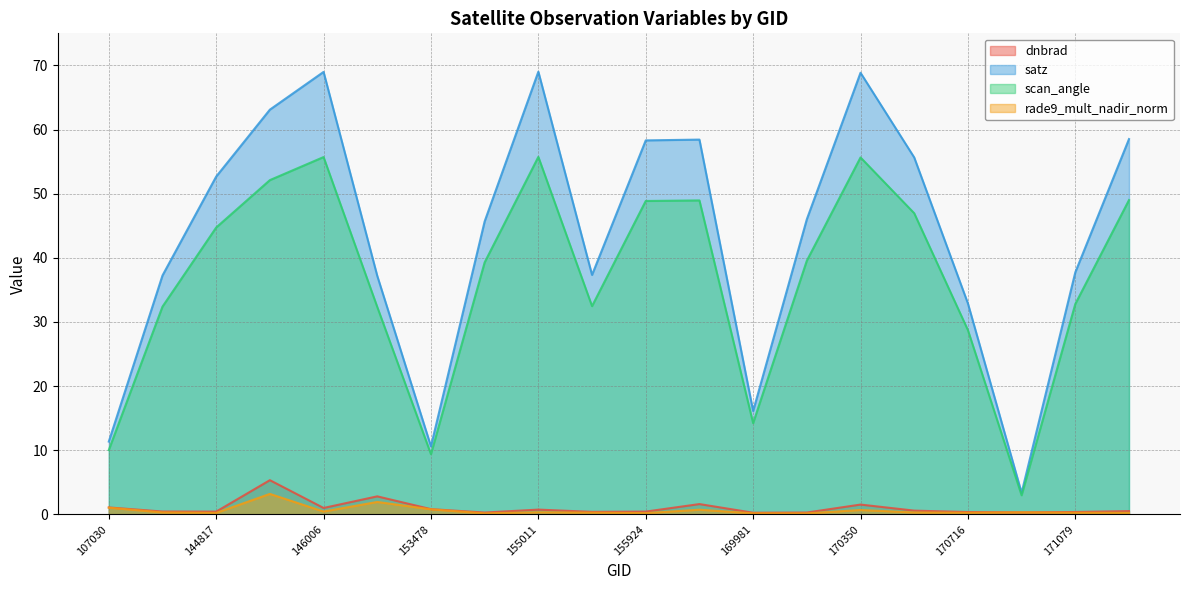

What is the value of the rade9_mult_nadir_norm point at the 15th from the left?

0.7